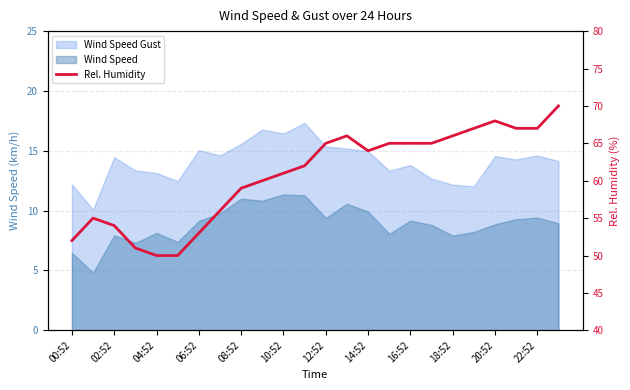

What is the smallest value displayed?

50